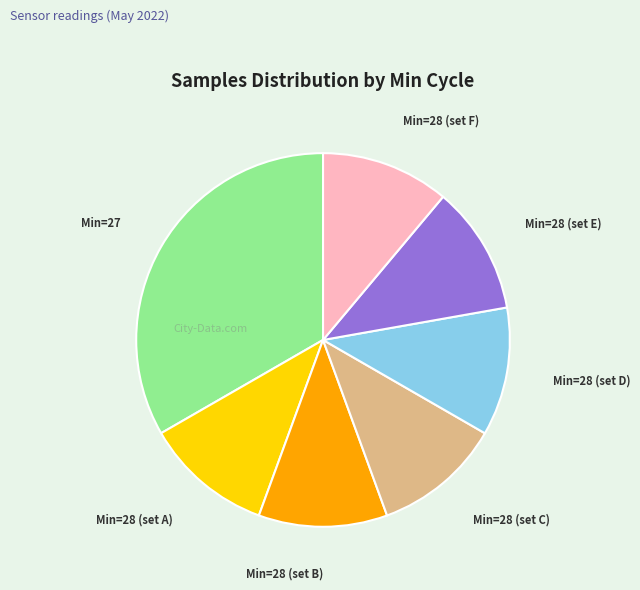

Is there a majority slice in this chart?

No